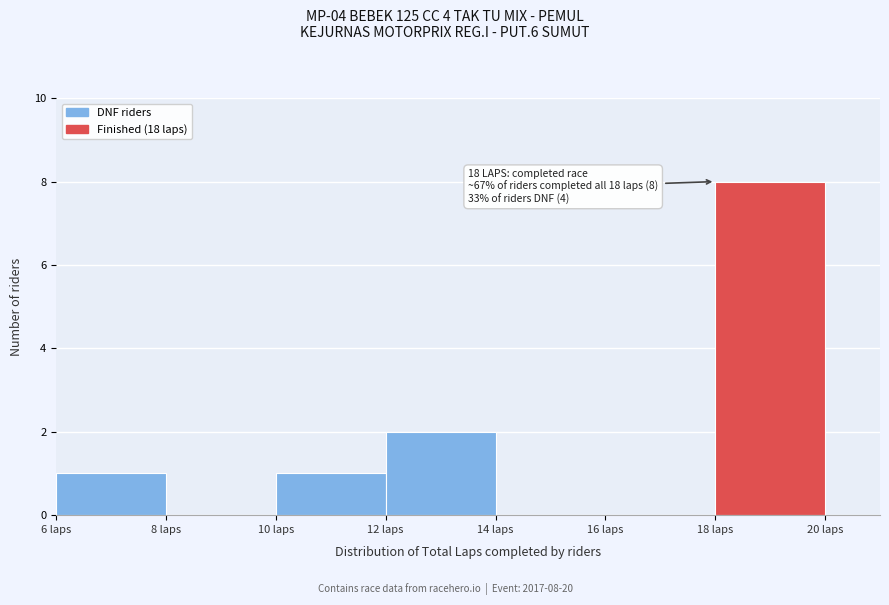

Which range on the x-axis has the tallest bar?

18 to 20